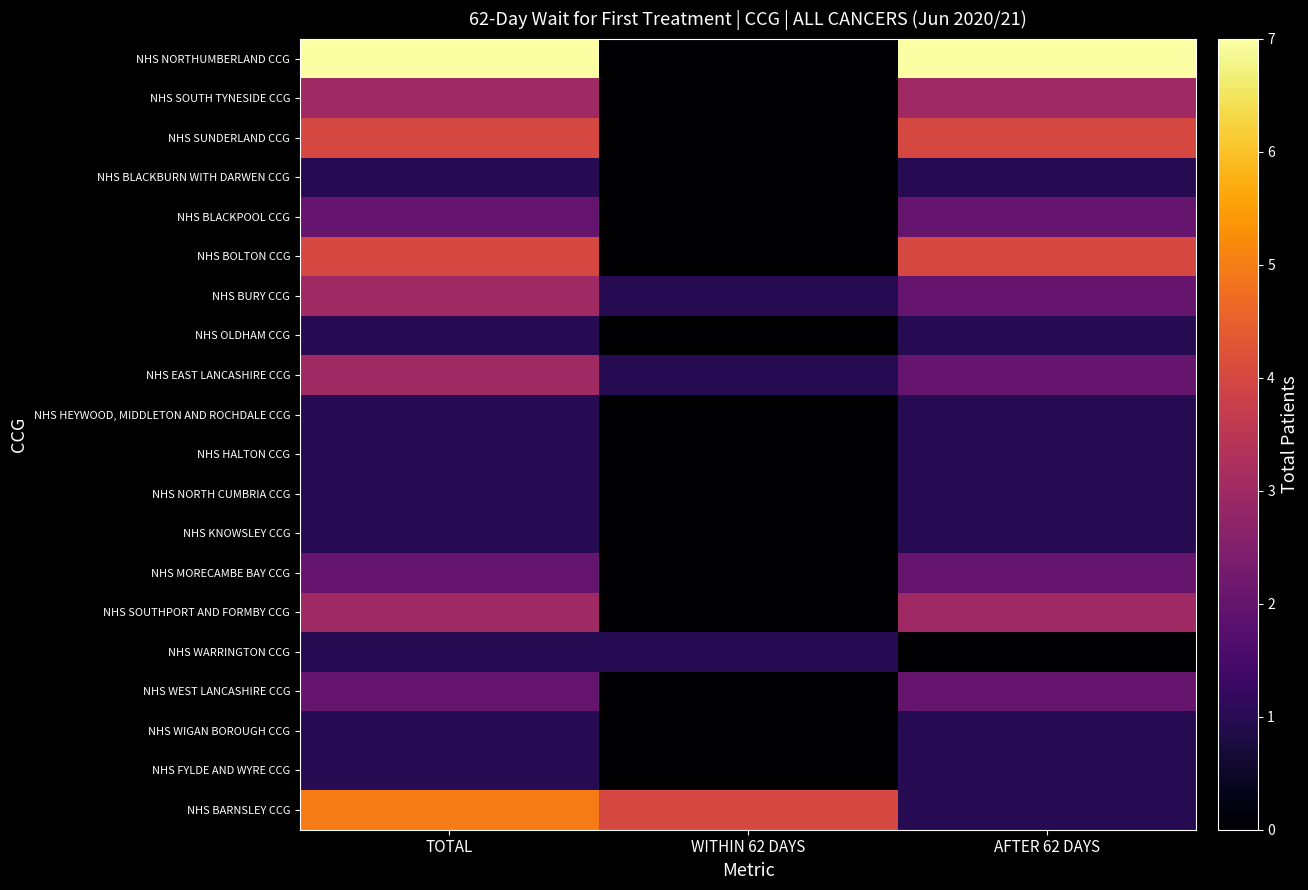

Between TOTAL and WITHIN 62 DAYS, which is larger?

TOTAL